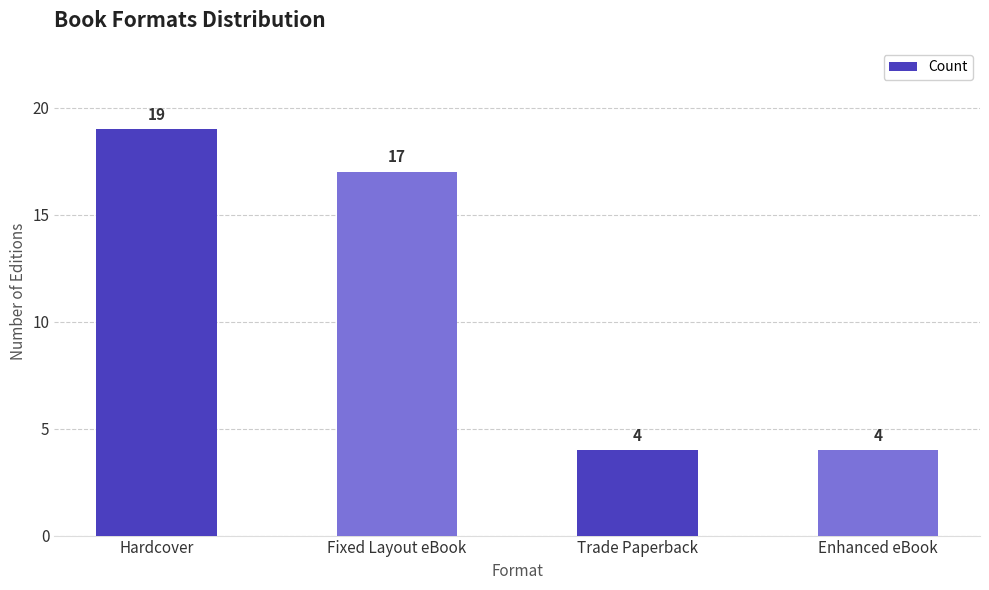

What is the ratio of the value at Hardcover to the value at Fixed Layout eBook?

1.1